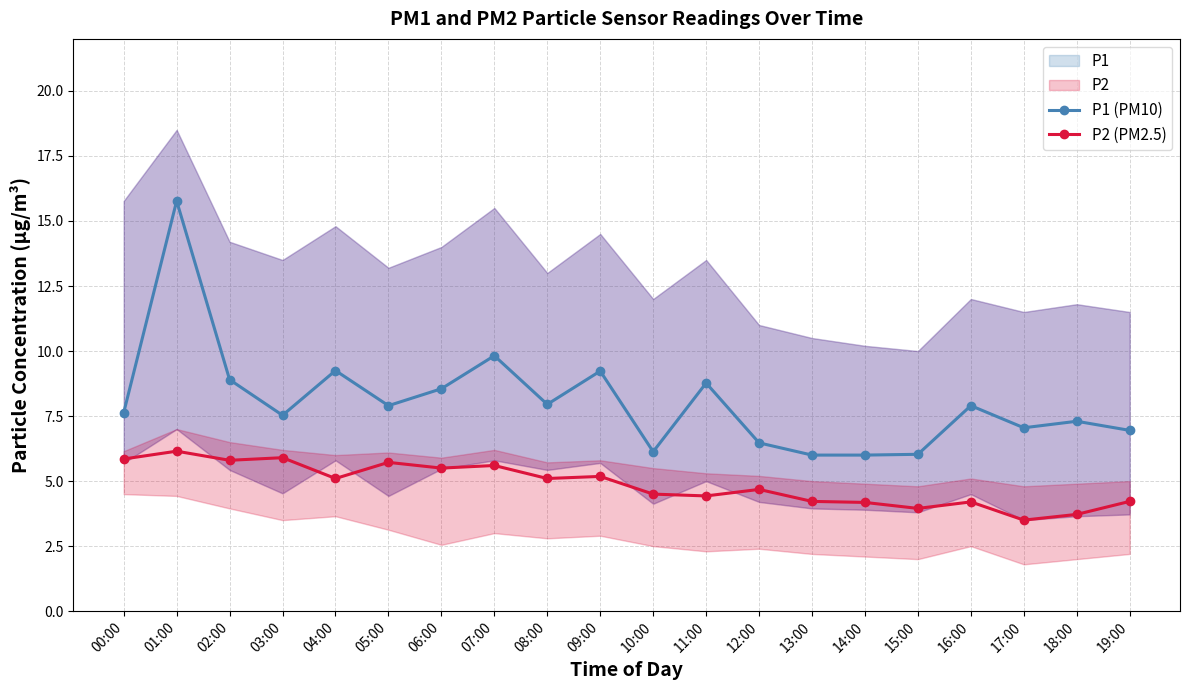

What is the difference between the P1 (PM10) values at 02:00 and 04:00?

0.3